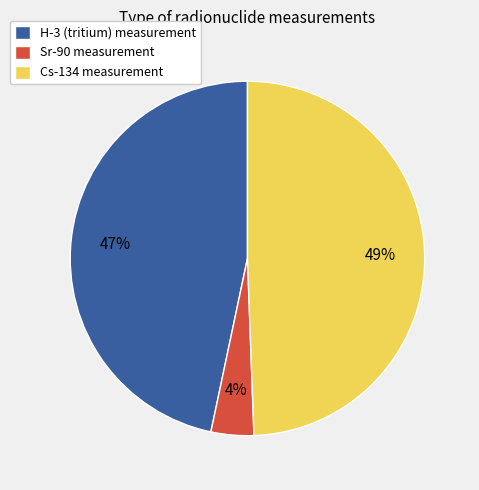

Between Sr-90 and H-3, which is larger?

H-3